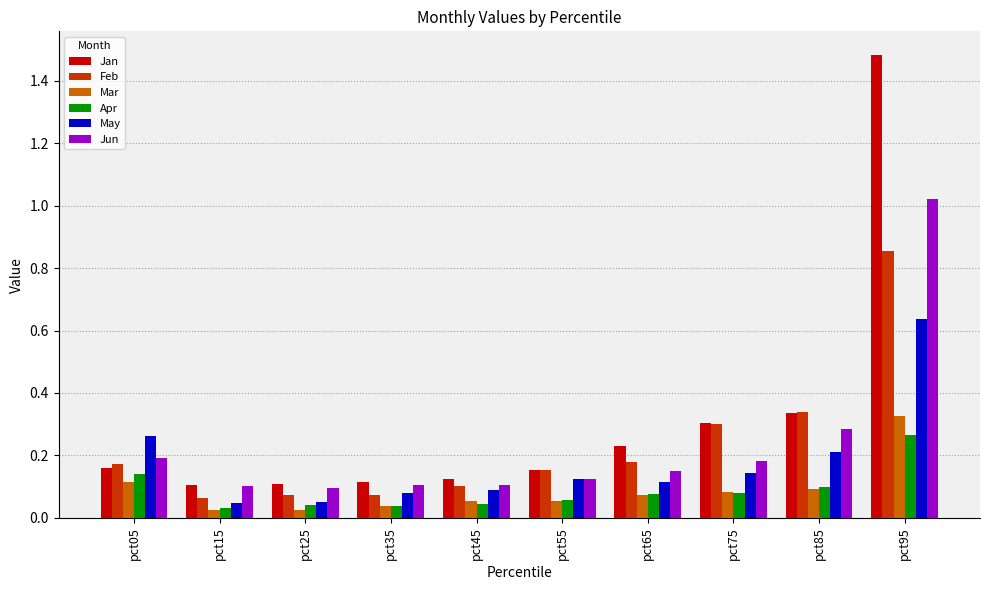

Which series has the largest range (max minus min)?

Jan